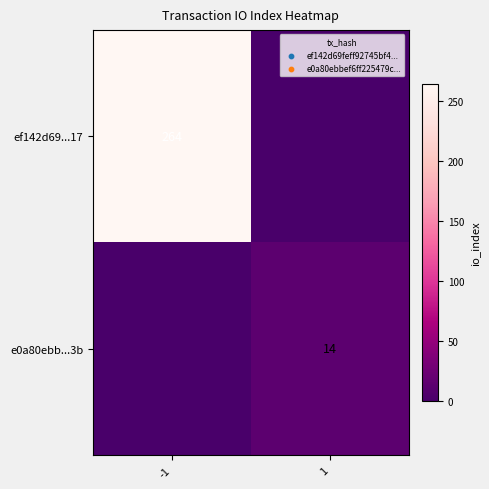

The value of ef142d69...17 at -1 is 377. True or false?

False